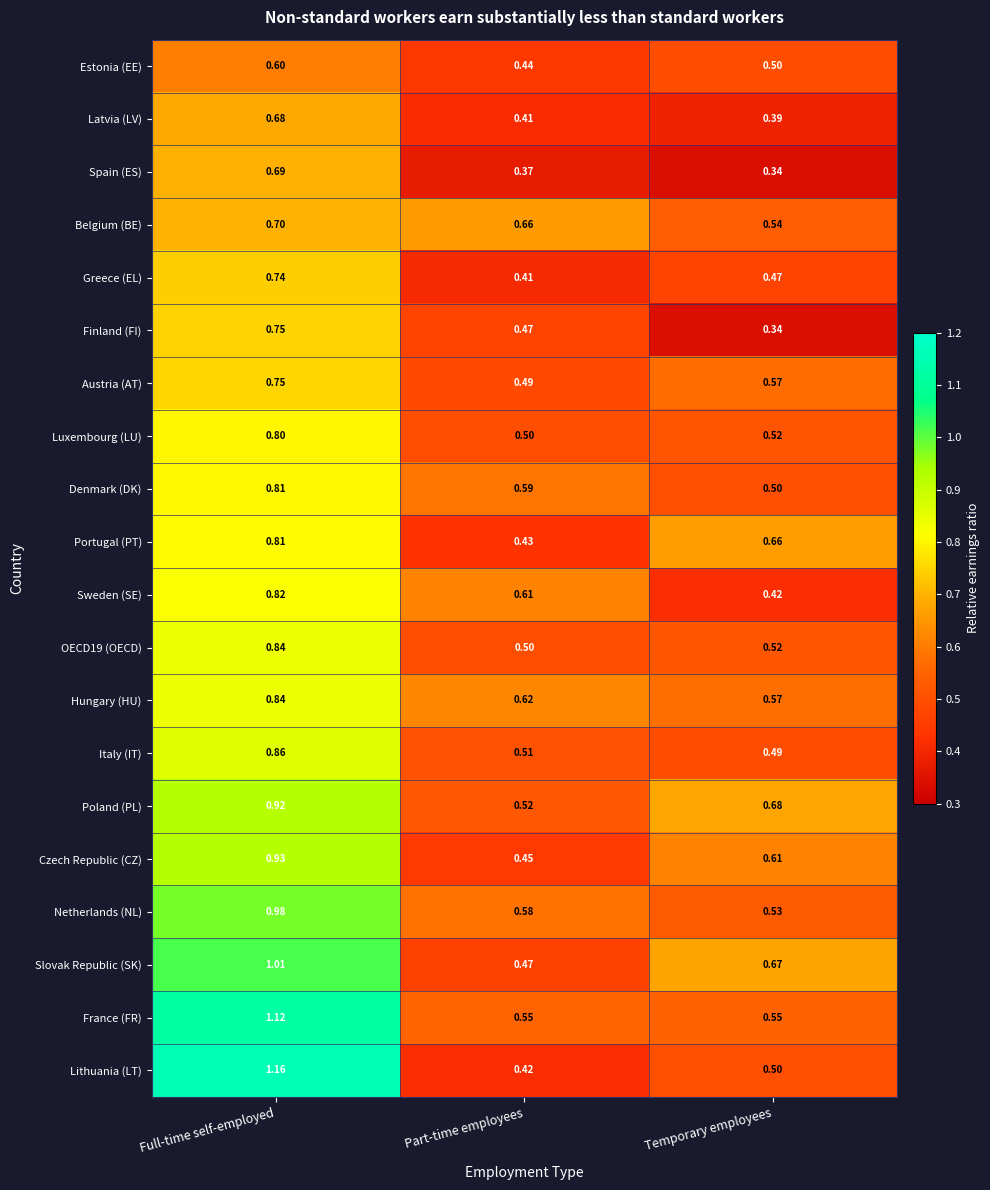

At which label is Spain (ES) closest to 0?

Temporary employees